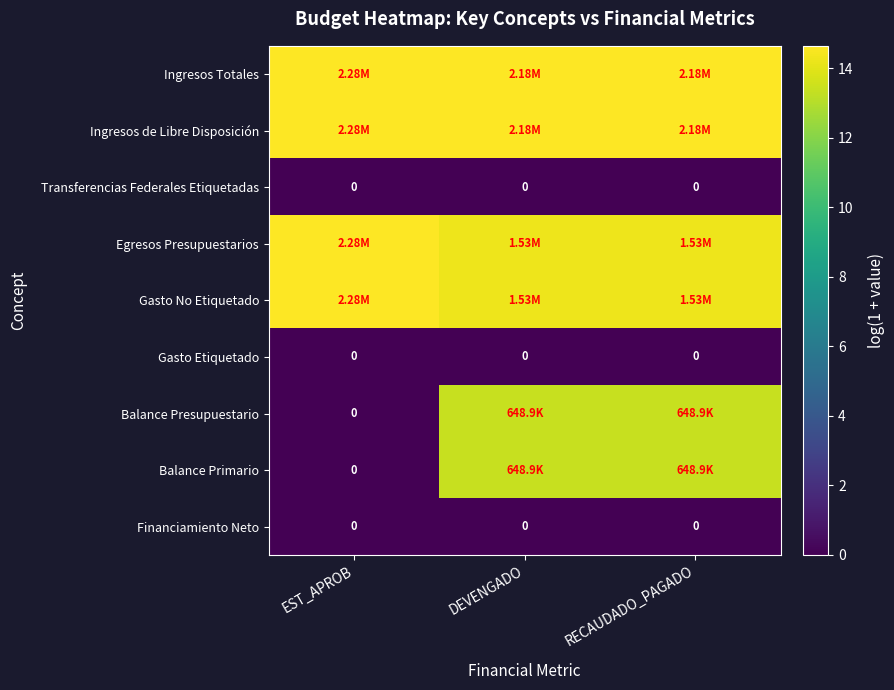

What is the maximum value shown in the chart?

14.6